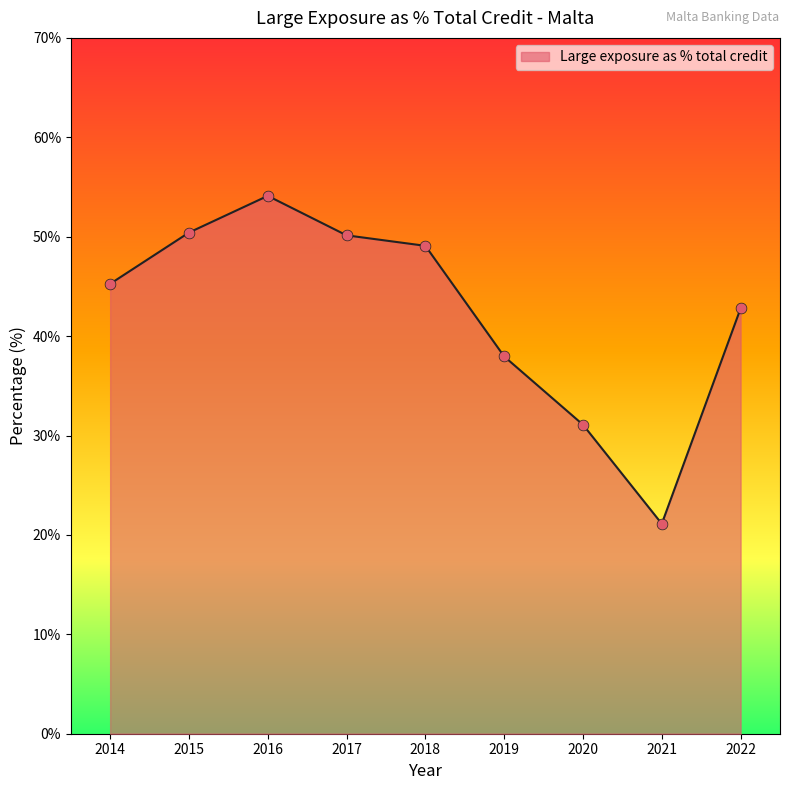

What is the ratio of the value at 2020 to the value at 2021?

1.5